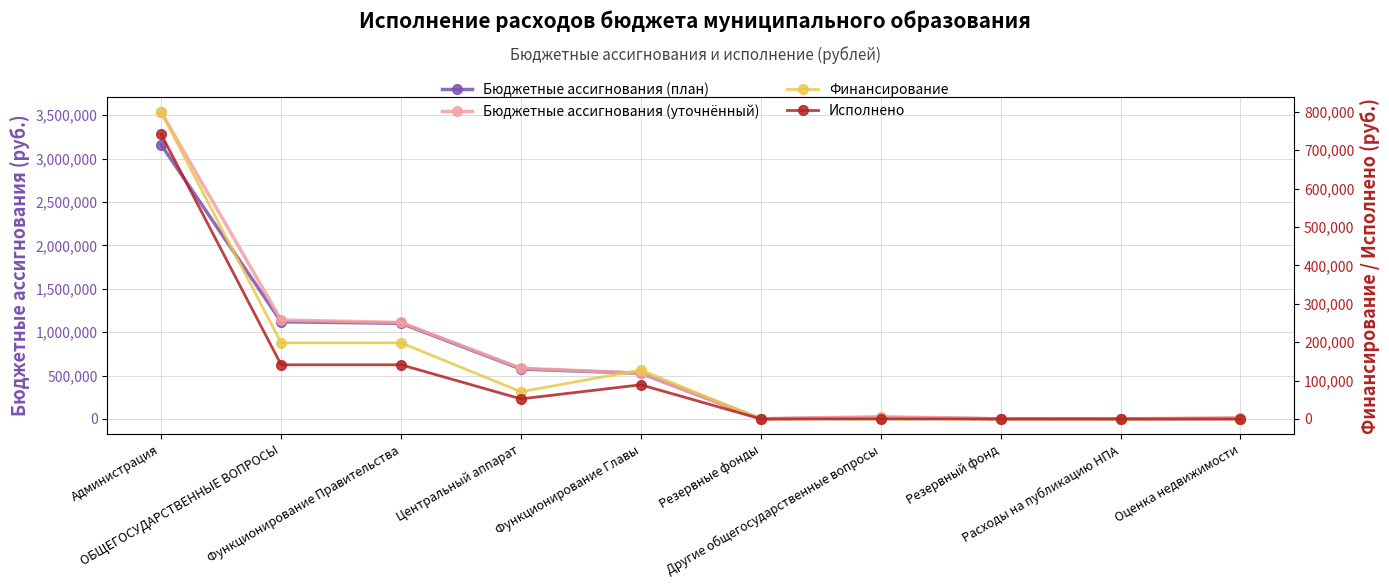

Reading right to left, extract all data points from this chart.

Бюджетные ассигнования (план): 5000.0	1000.0	2000.0	16000.0	2000.0	526604.0	575573.0	1102177.0	1120177.0	3158104.6
Бюджетные ассигнования (уточнённый): 15000.0	1000.0	2000.0	26000.0	2000.0	526604.0	585136.6	1111740.6	1139740.6	3532125.3
Финансирование: 0.0	0.0	0.0	0.0	0.0	127375.2	70753.2	198128.4	198128.4	798524.7
Исполнено: 0.0	0.0	0.0	0.0	0.0	88856.2	52140.5	140996.7	140996.7	741393.0